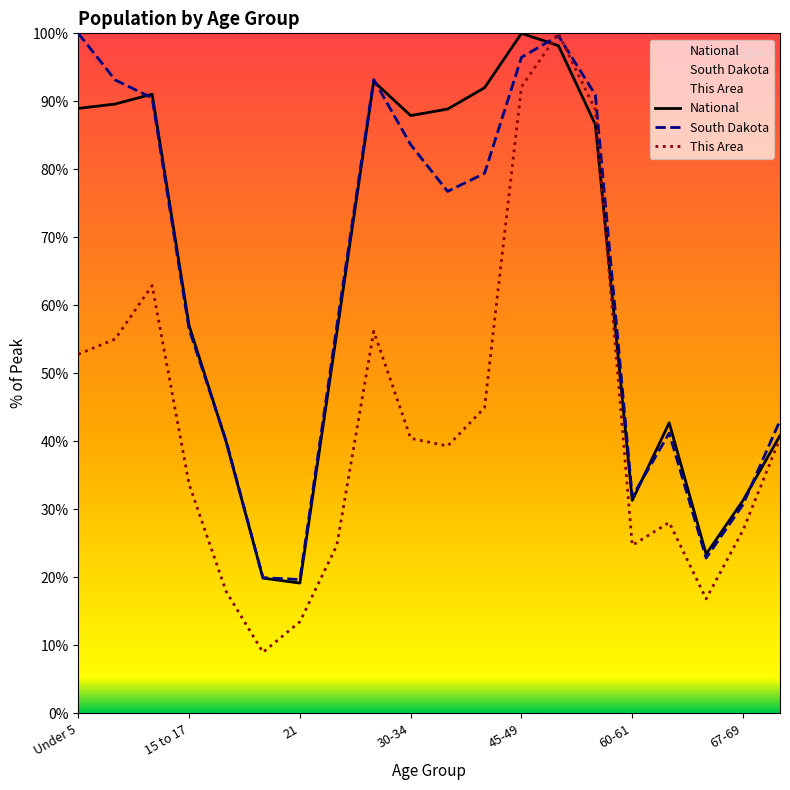

Read the National value at 50-54.

98.2